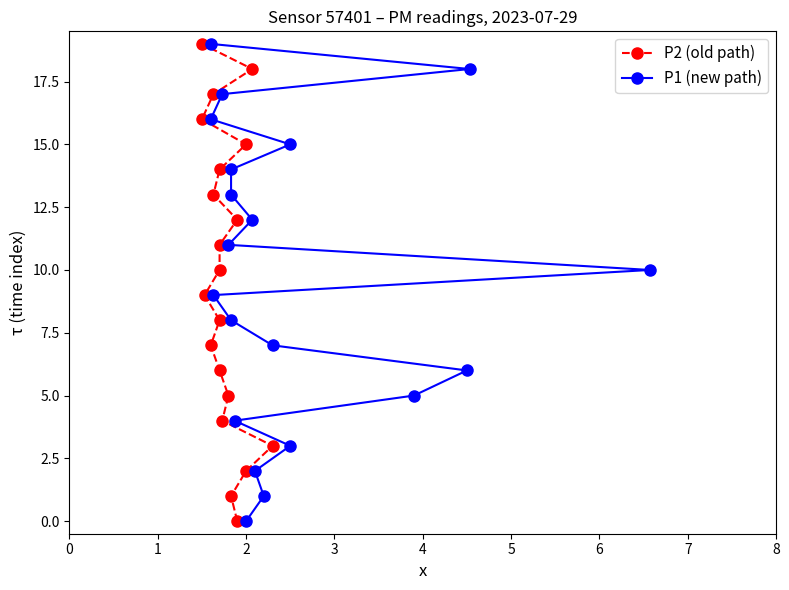

What is the total value across all series at 2?

4